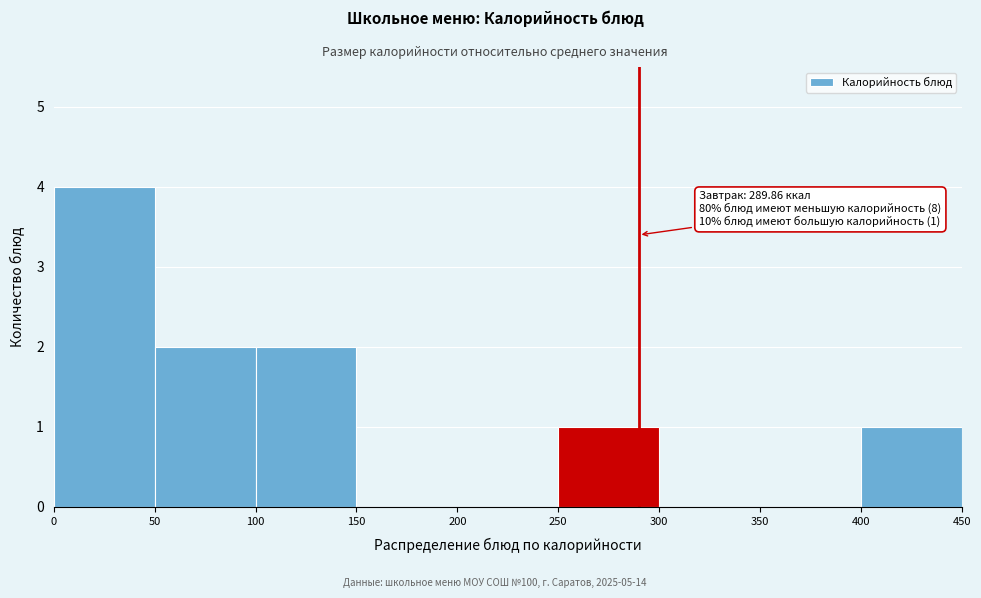

Which range on the x-axis has the tallest bar?

0 to 50